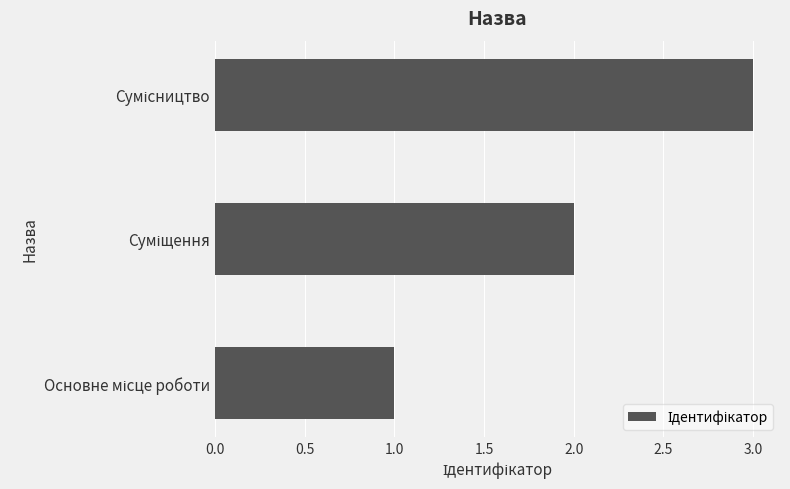

What is the sum of all values?

6